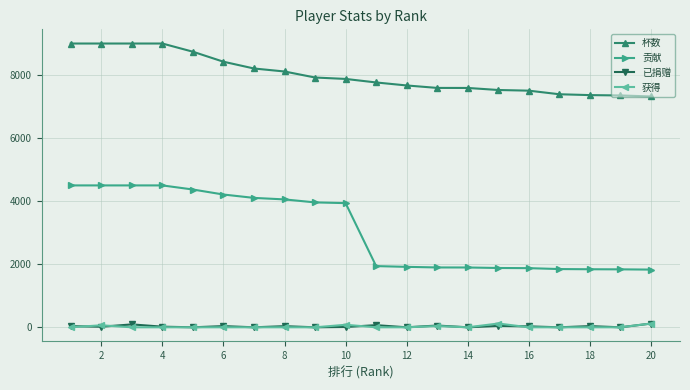

Which series has the largest total across all categories?

杯数